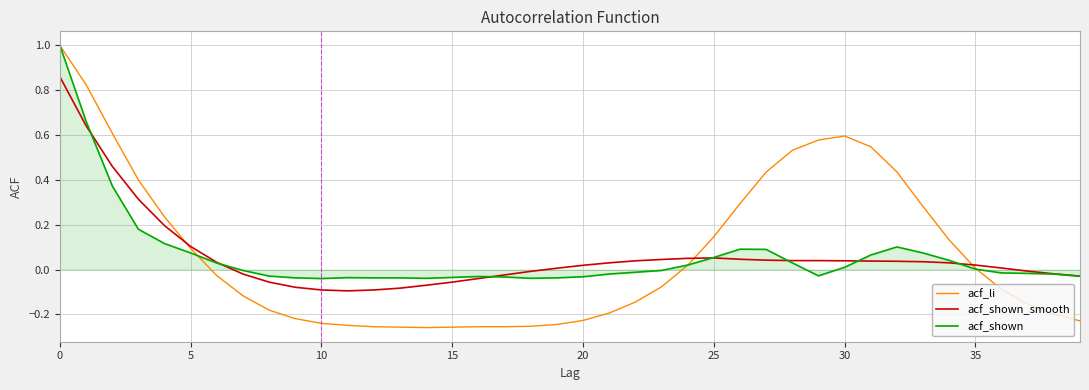

Which series has the widest spread of values?

acf_li